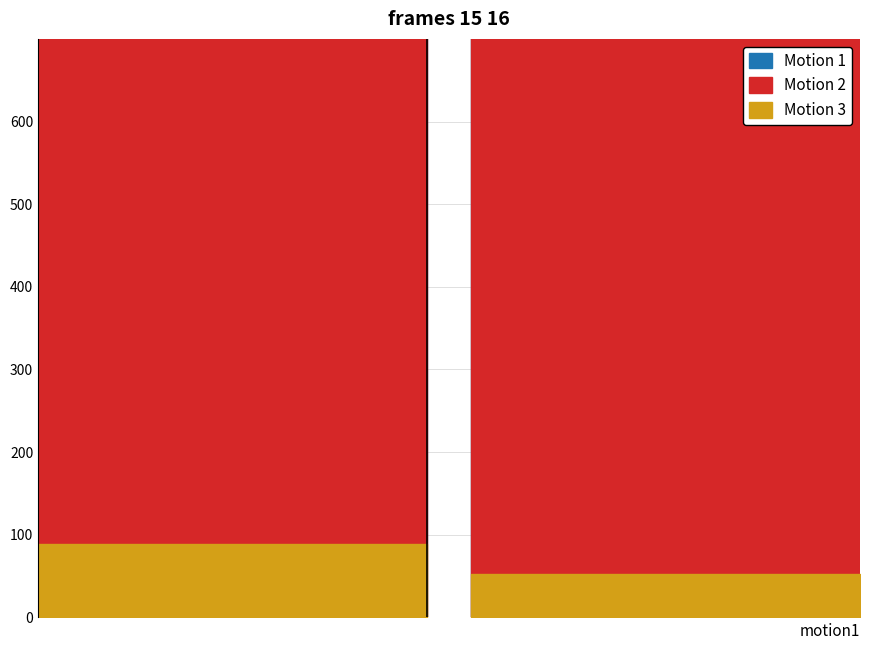

Which category has the lowest value across all series?

1